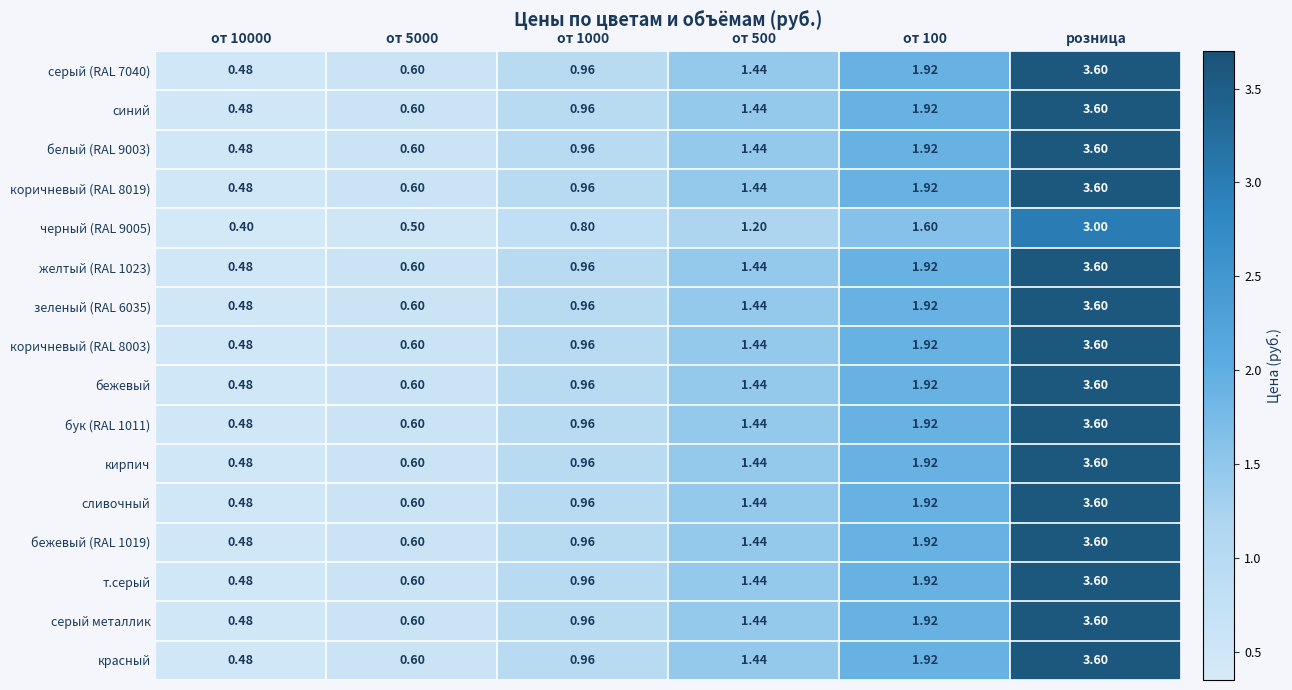

Is the value of черный (RAL 9005) at от 10000 greater than the value of бежевый at от 1000?

No